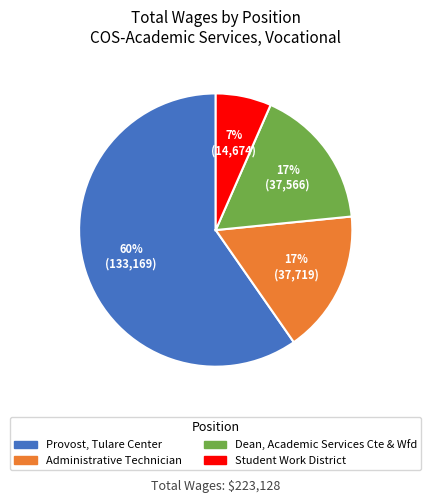

Between Provost, Tulare Center and Administrative Technician, which is larger?

Provost, Tulare Center